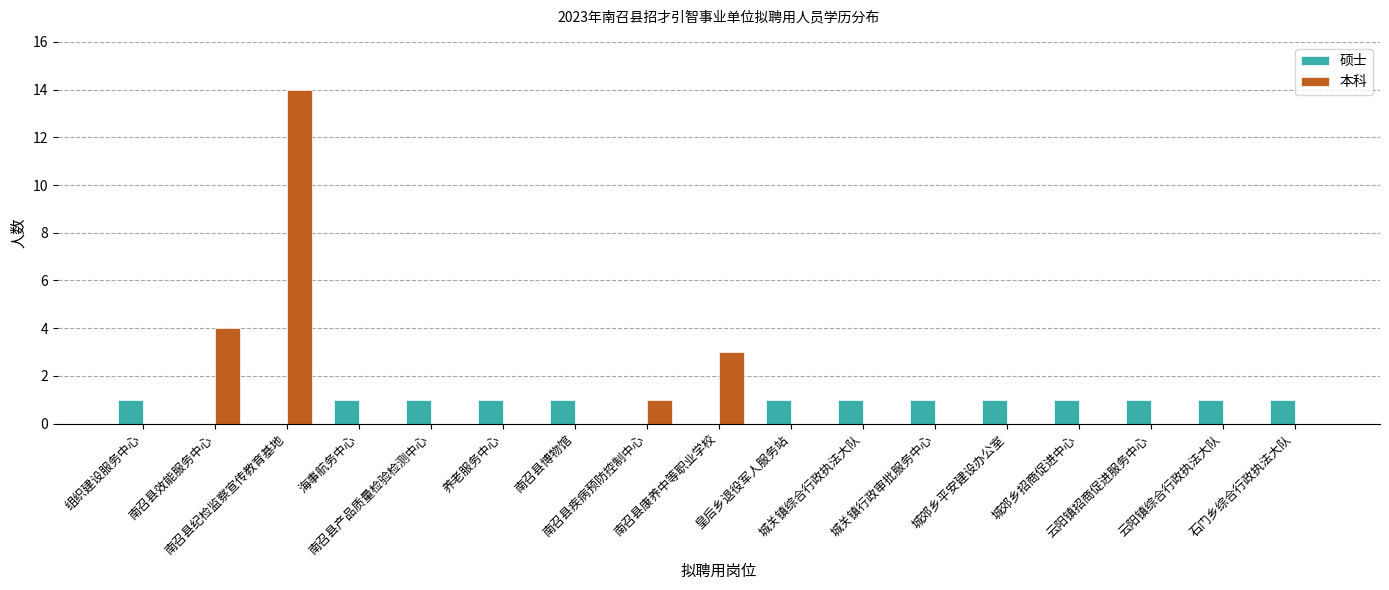

What is the difference between the highest and lowest values at 南召县博物馆?

1